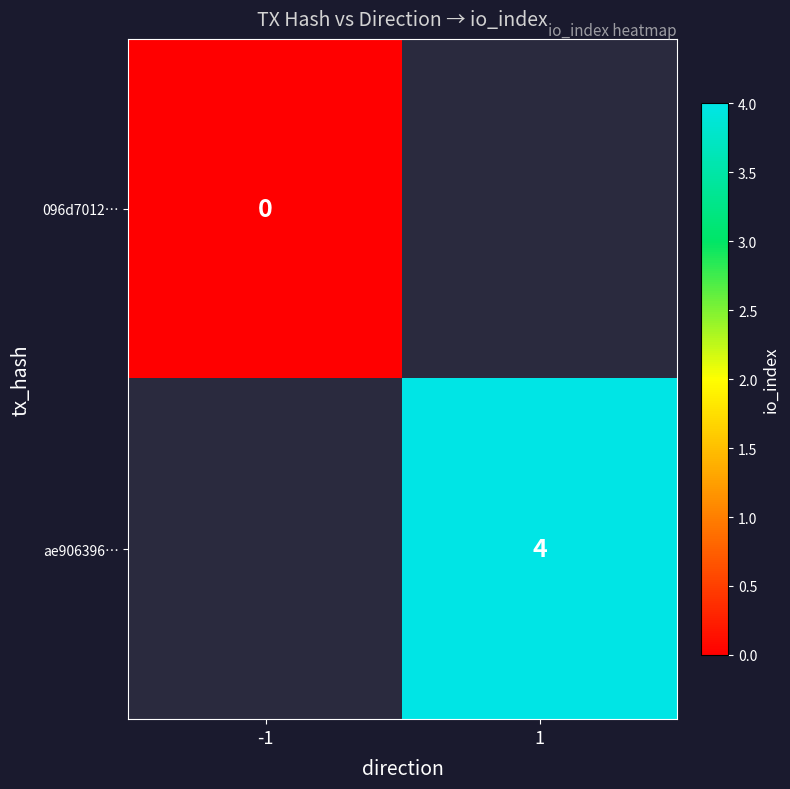

Between 1 and -1, which is larger?

-1